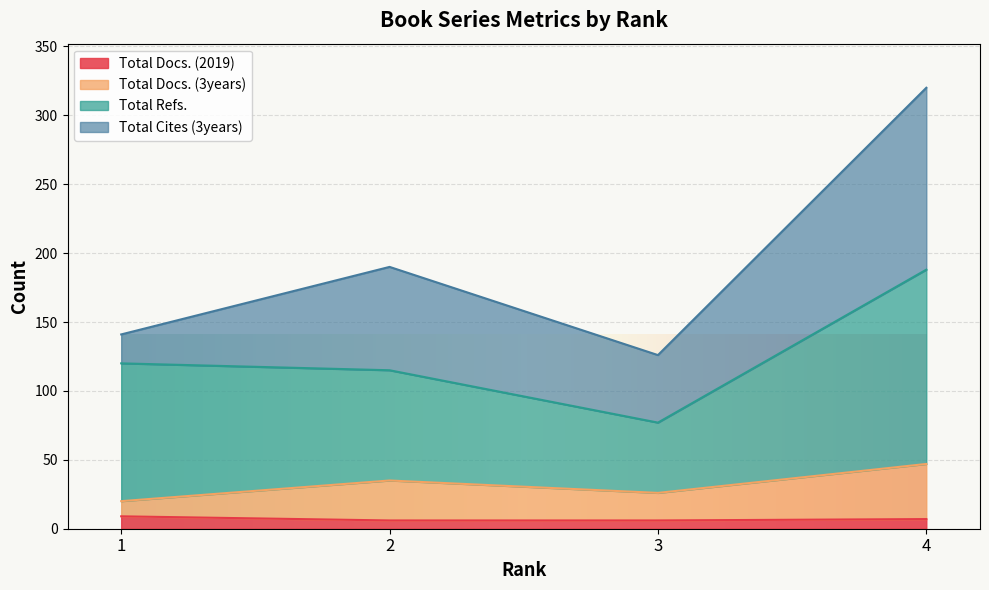

How many data points does each series have?

4